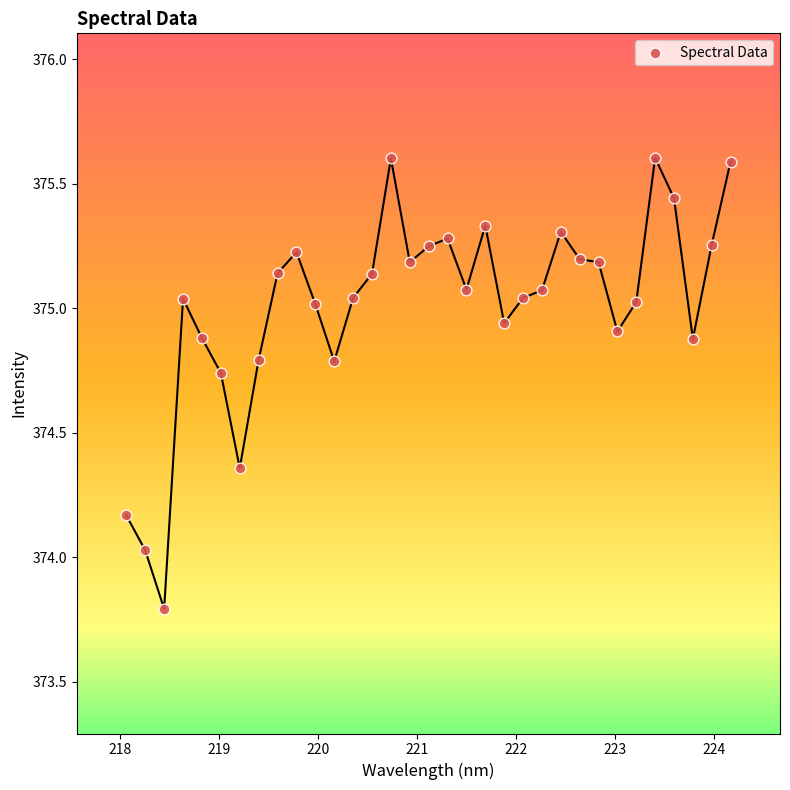

What is the range of X values (max minus min)?

6.1